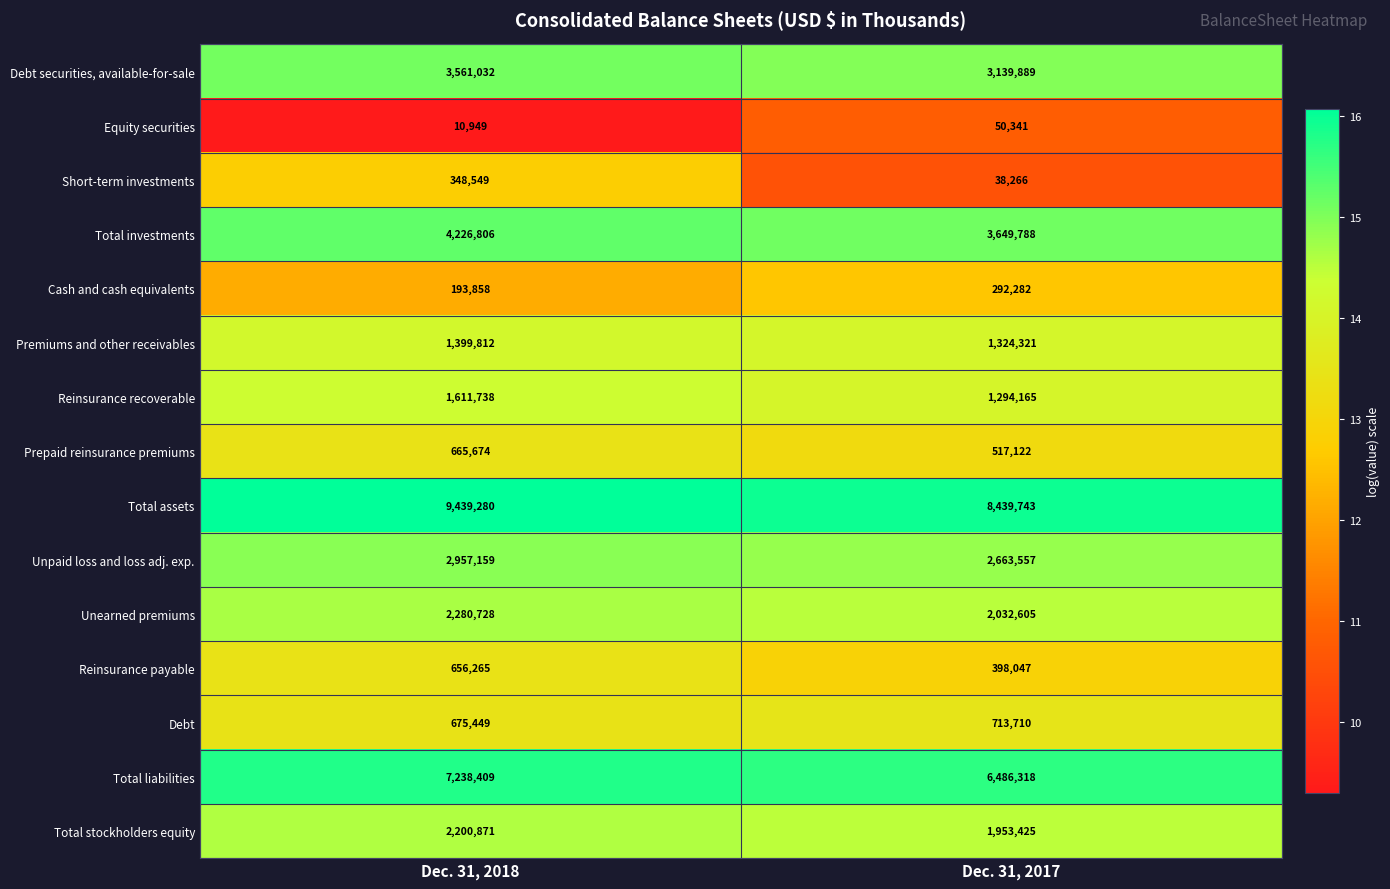

Count the number of data series in this chart.

15